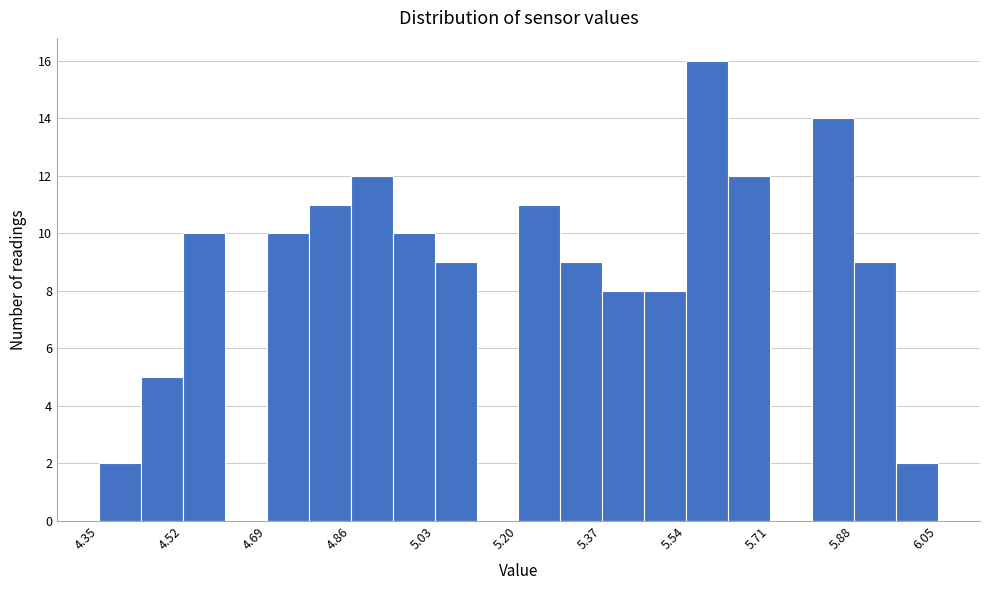

Reading left to right, list every bar in this chart as the range it spans on the x-axis followed by its height. Neither the bar edges nor the heights are printed on the chart, so give them approximately, as read against the axes.

4.350 to 4.435: 2
4.435 to 4.520: 5
4.520 to 4.605: 10
4.605 to 4.690: 0
4.690 to 4.775: 10
4.775 to 4.860: 11
4.860 to 4.945: 12
4.945 to 5.030: 10
5.030 to 5.115: 9
5.115 to 5.200: 0
5.200 to 5.285: 11
5.285 to 5.370: 9
5.370 to 5.455: 8
5.455 to 5.540: 8
5.540 to 5.625: 16
5.625 to 5.710: 12
5.710 to 5.795: 0
5.795 to 5.880: 14
5.880 to 5.965: 9
5.965 to 6.050: 2